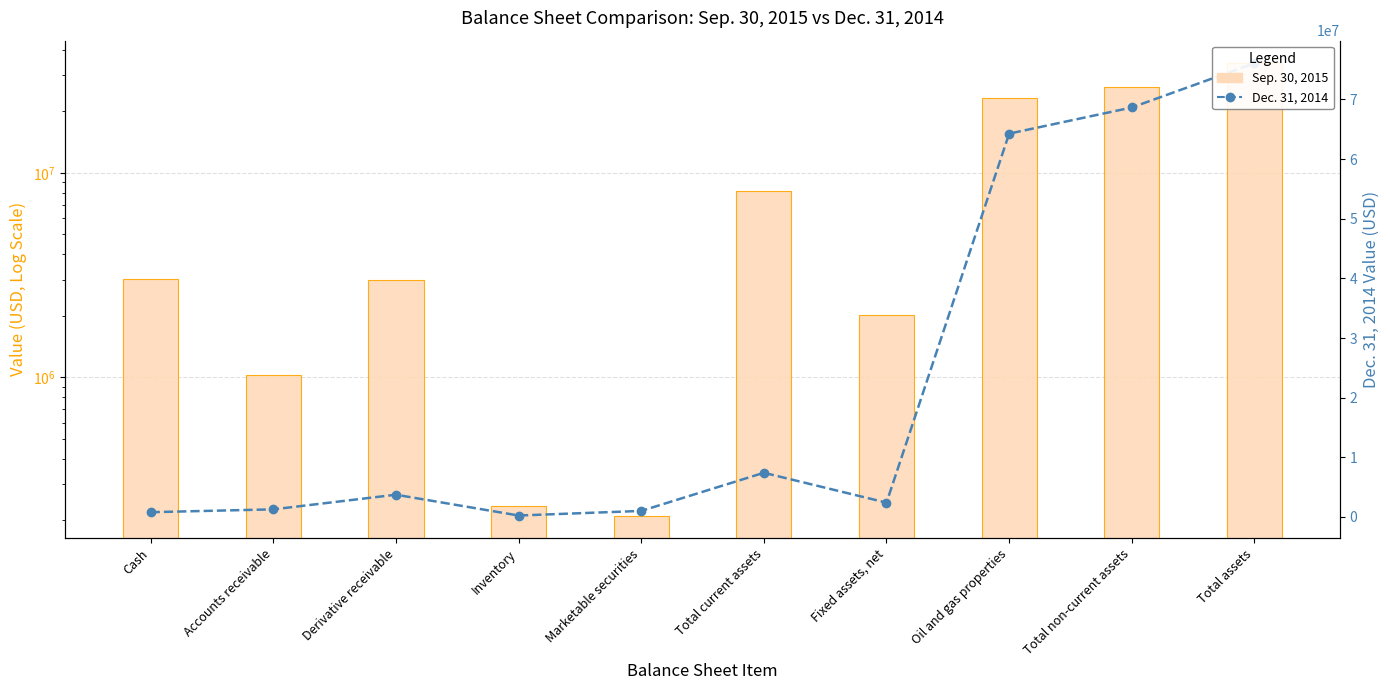

Is it true that Dec. 31, 2014 equals 248218 at Inventory?

True